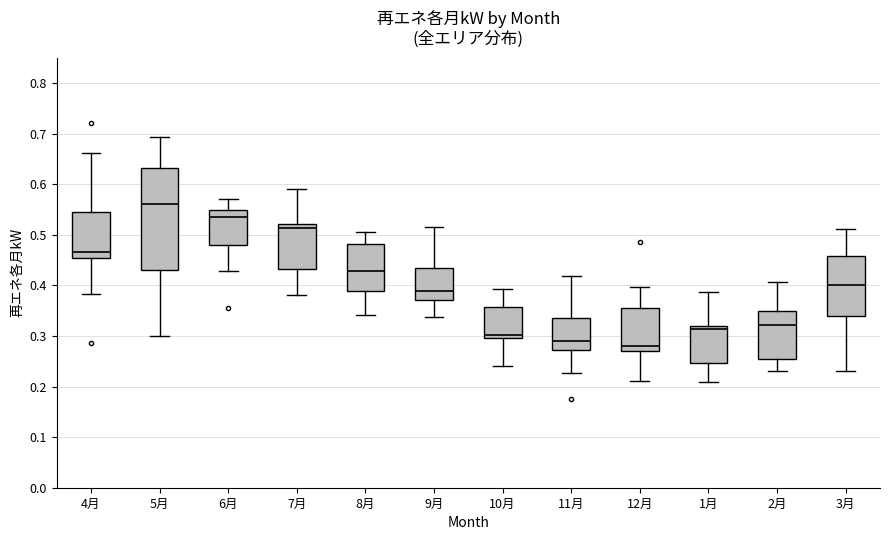

Reading left to right, read every box against the y-axis: the position of its median line, the range the box covers, and the ends of its whiskers. The values are not printed on the chart, so give them approximately, as read against the axis.

4月: median 0.47, box 0.45 to 0.54, whiskers 0.38 to 0.66
5月: median 0.56, box 0.43 to 0.63, whiskers 0.30 to 0.69
6月: median 0.54, box 0.48 to 0.55, whiskers 0.43 to 0.57
7月: median 0.51, box 0.43 to 0.52, whiskers 0.38 to 0.59
8月: median 0.43, box 0.39 to 0.48, whiskers 0.34 to 0.51
9月: median 0.39, box 0.37 to 0.43, whiskers 0.34 to 0.52
10月: median 0.30 (just above the box's lower edge), box 0.30 to 0.36, whiskers 0.24 to 0.39
11月: median 0.29, box 0.27 to 0.34, whiskers 0.23 to 0.42
12月: median 0.28, box 0.27 to 0.35, whiskers 0.21 to 0.40
1月: median 0.31, box 0.25 to 0.32, whiskers 0.21 to 0.39
2月: median 0.32, box 0.25 to 0.35, whiskers 0.23 to 0.41
3月: median 0.40, box 0.34 to 0.46, whiskers 0.23 to 0.51